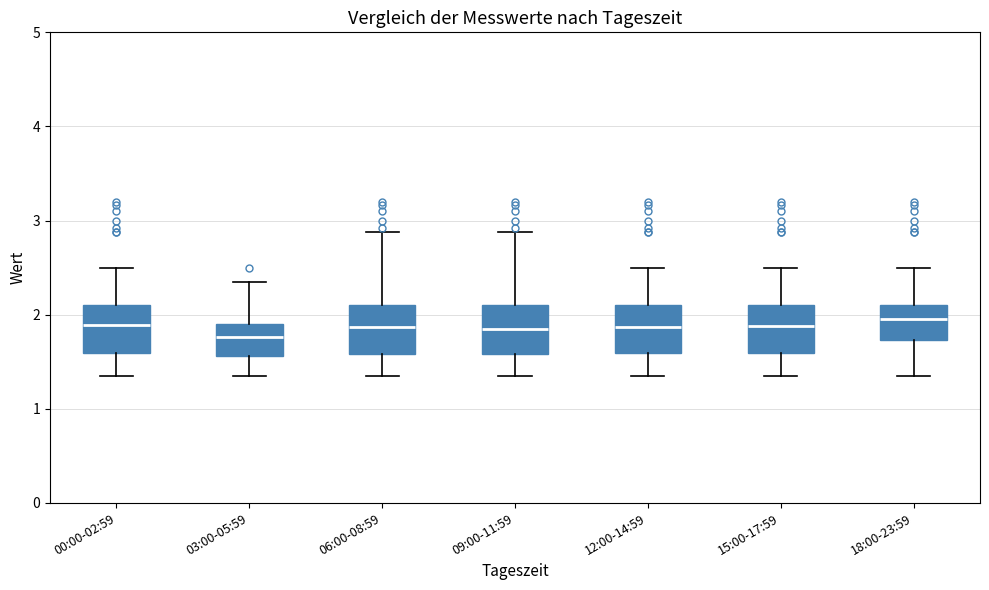

Where is the upper edge of the box for 09:00-11:59 on the y-axis? The values are not printed on the chart, so give them approximately, as read against the axis.

2.1